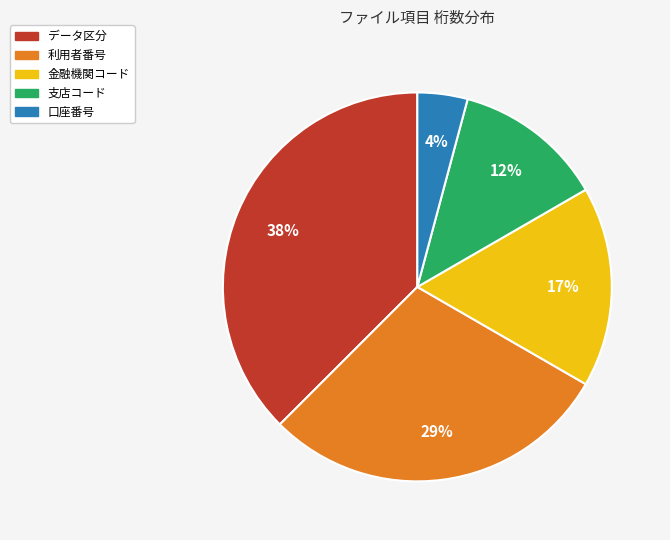

What is the smallest slice in the pie chart?

口座番号